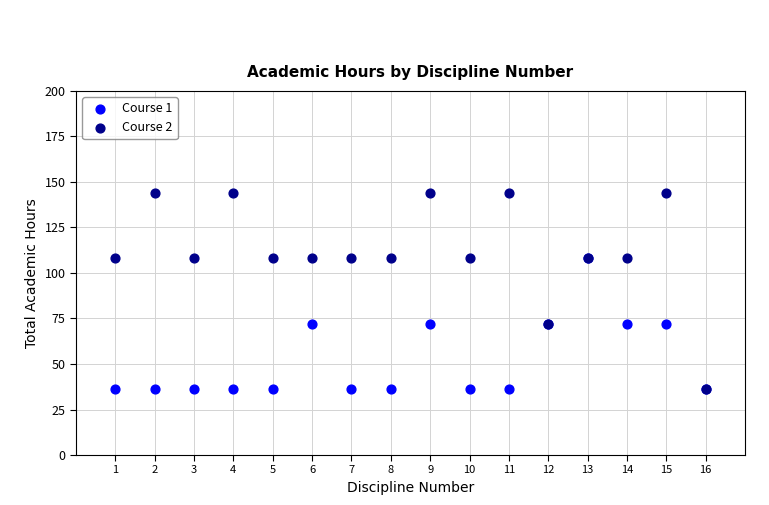

Which series has the largest Y range (max minus min)?

Course 2